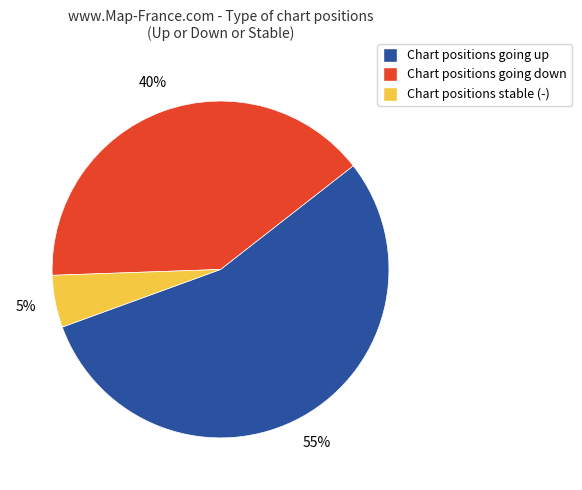

Is there a majority slice in this chart?

Yes